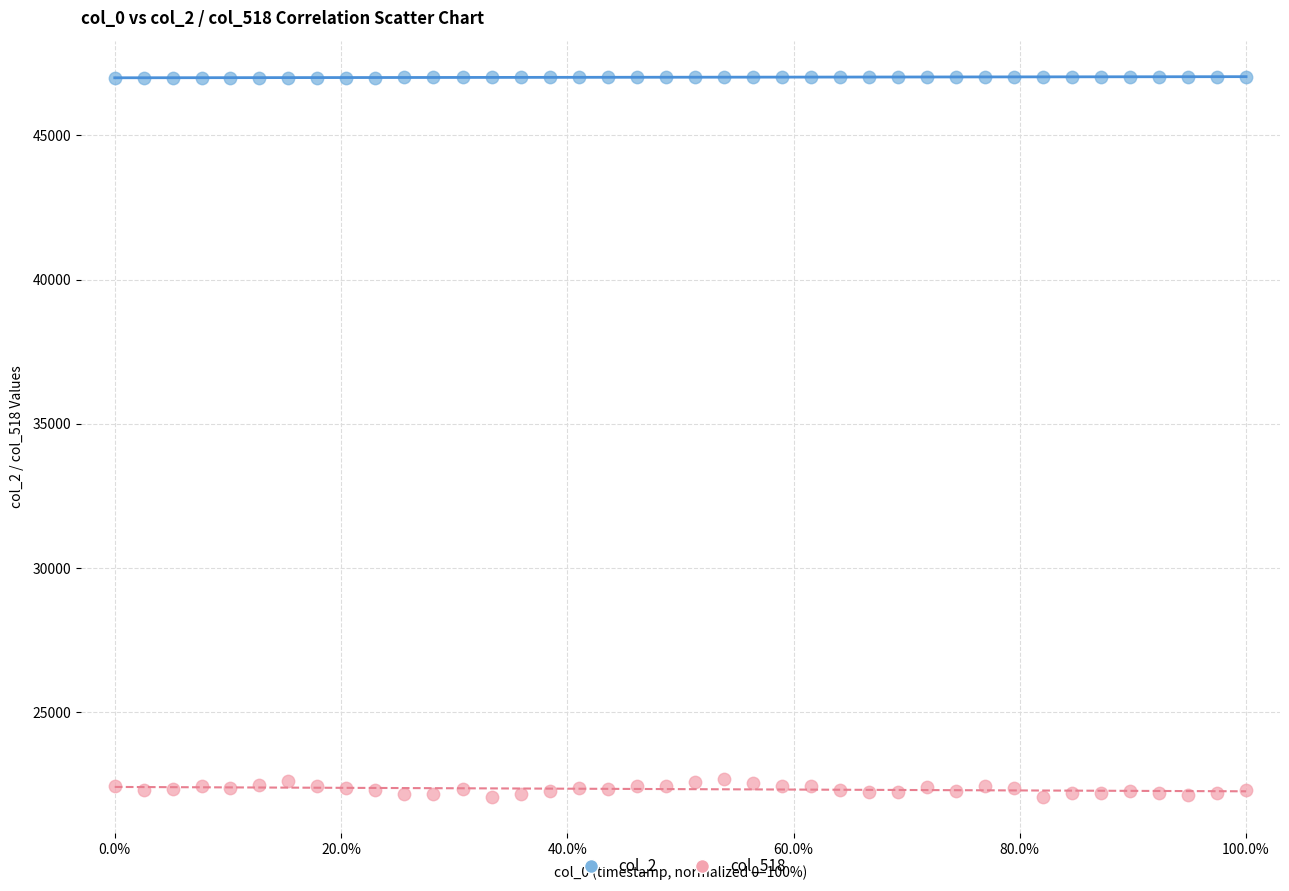

Across all data points, what is the range of Y values (max minus min)?

24973